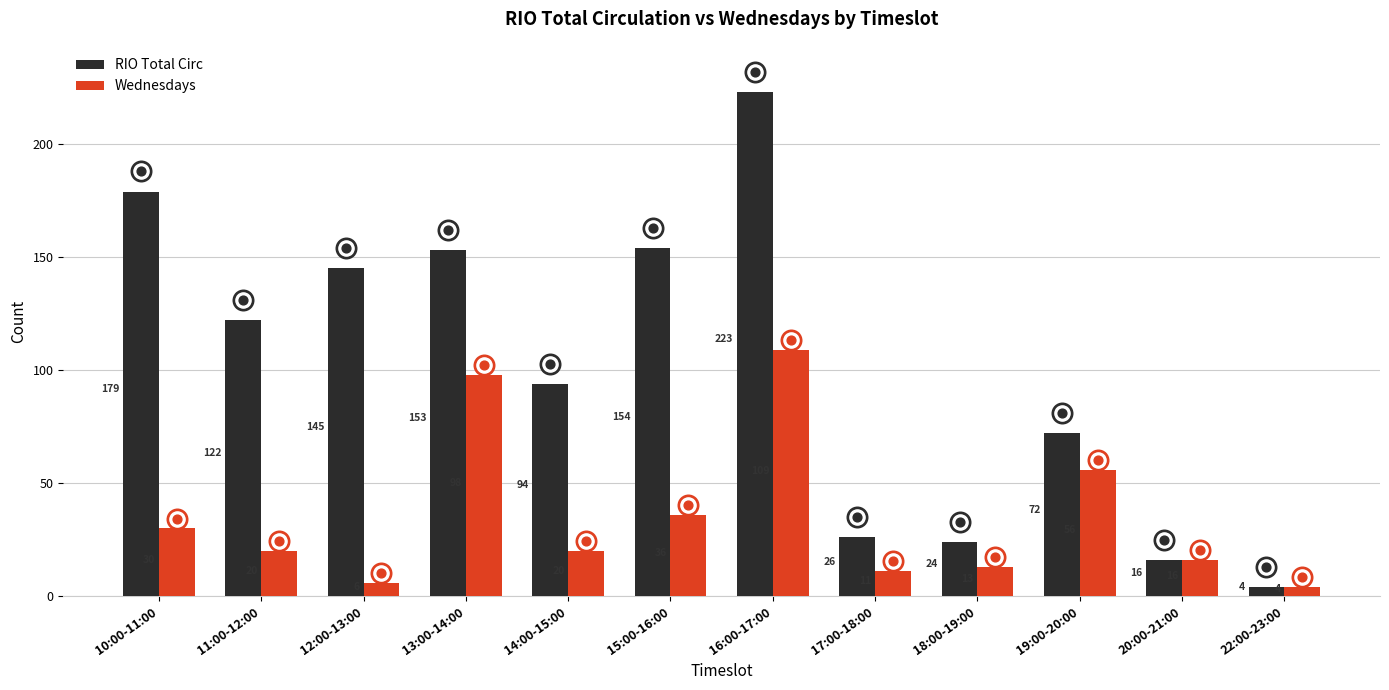

Which series has the largest Y range (max minus min)?

RIO Total Circ